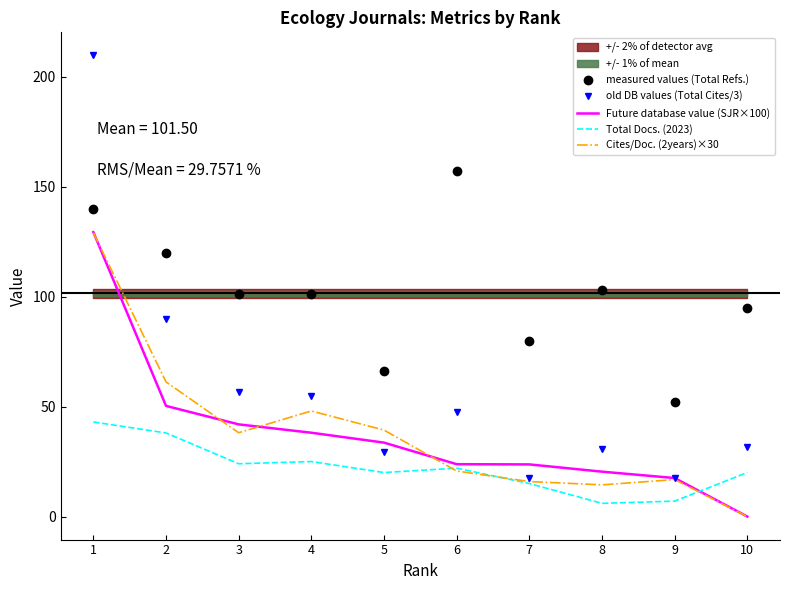

What is the maximum value shown in the chart?

209.7